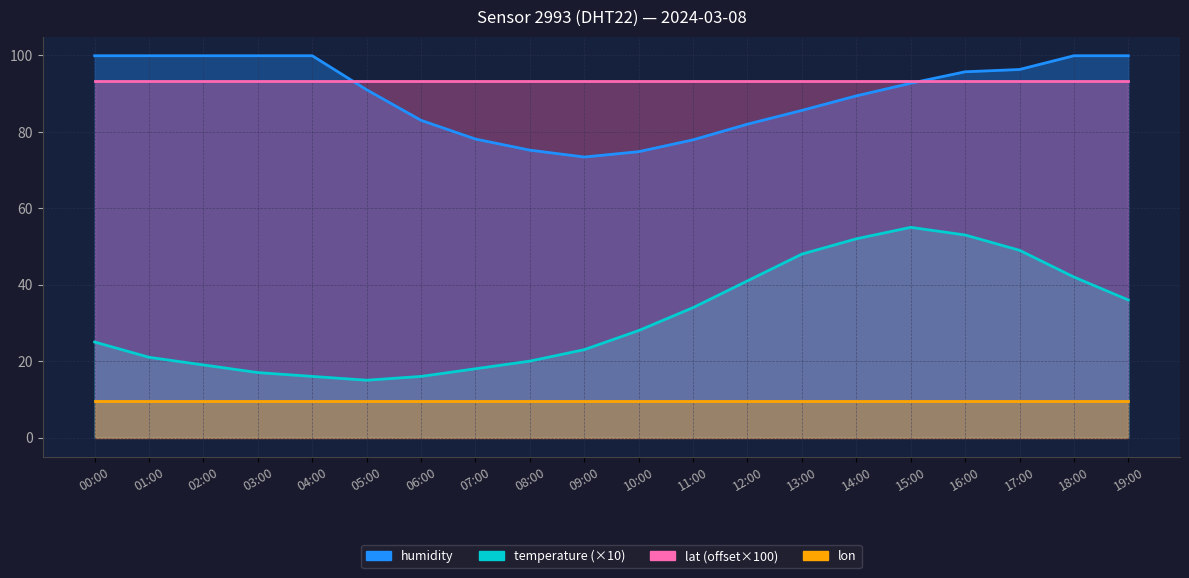

True or false: temperature and humidity cross at least once.

False